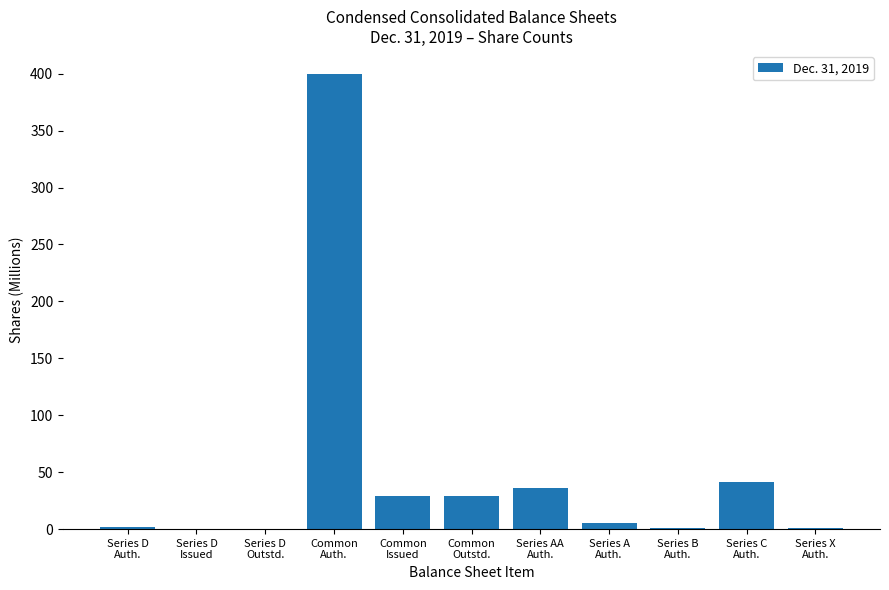

What is the sum of the values at Series C
Auth. and Series B
Auth.?

42.0